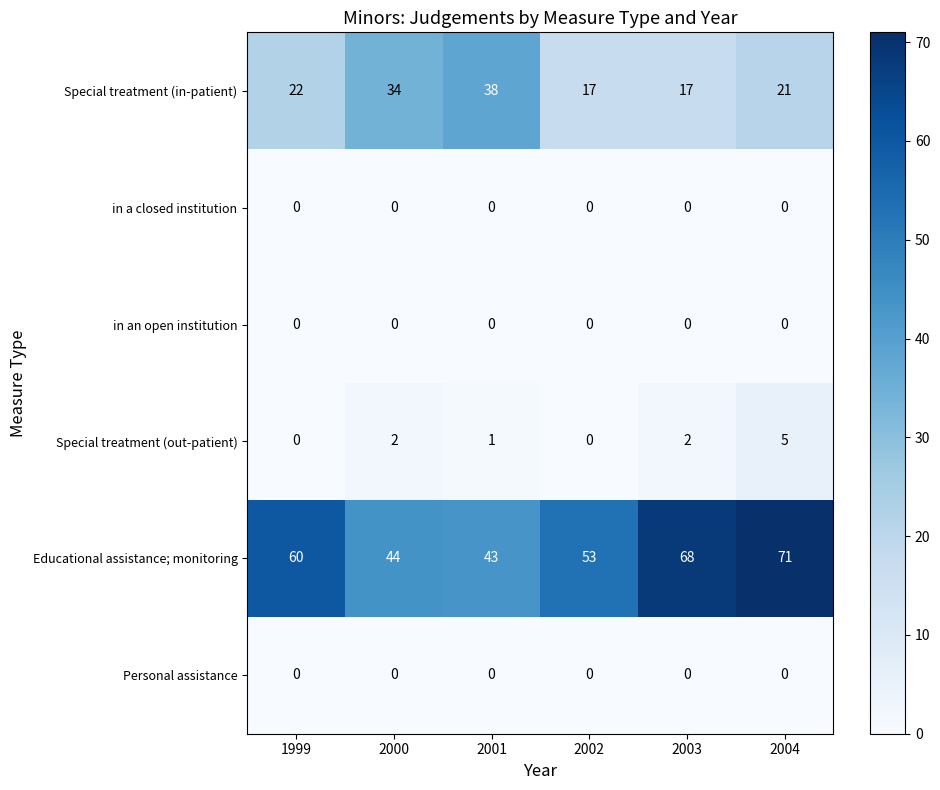

The value of Personal assistance at 2002 is 0. True or false?

True